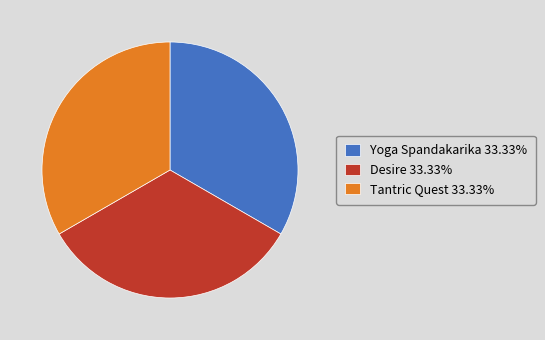

Combined, do Tantric Quest 33.33% and Yoga Spandakarika 33.33% account for over 50%?

Yes